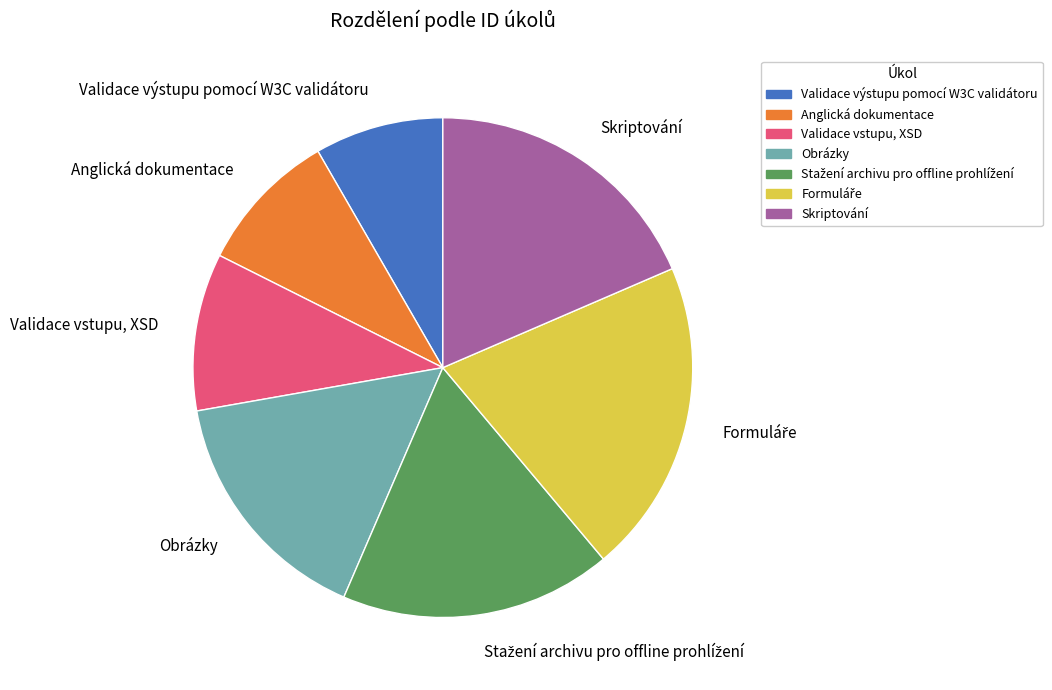

Which has a higher value, Validace vstupu, XSD or Anglická dokumentace?

Validace vstupu, XSD